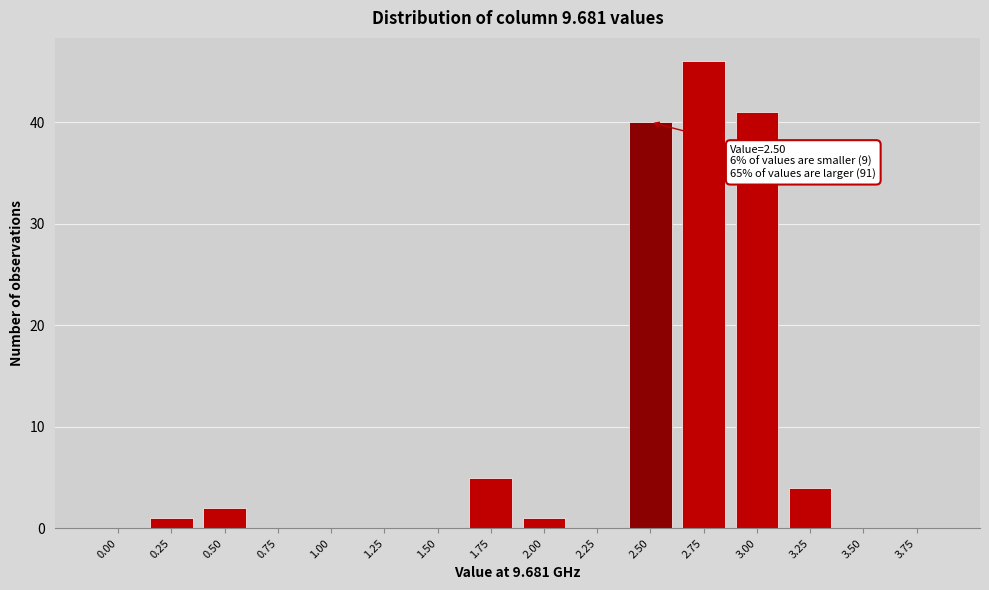

Reading left to right, list all the values displayed in this chart.

0.00=0	0.25=1	0.50=2	0.75=0	1.00=0	1.25=0	1.50=0	1.75=5	2.00=1	2.25=0	2.50=40	2.75=46	3.00=41	3.25=4	3.50=0	3.75=0